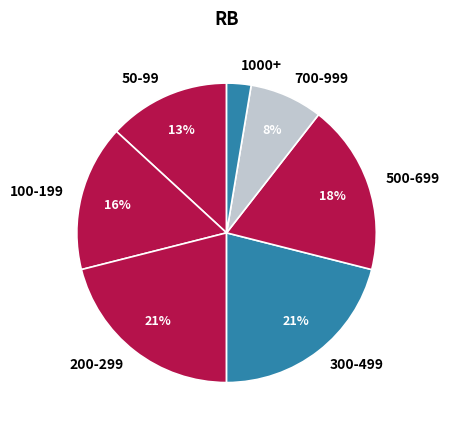

To the nearest percent, what is the difference between the largest and smallest slice percentages?

18%